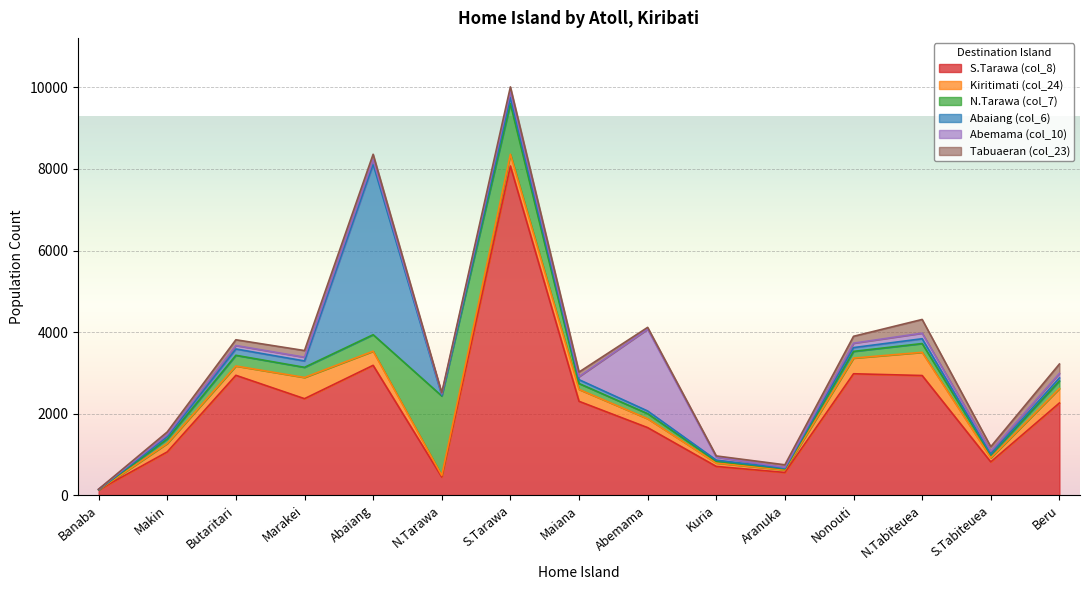

What value does the Abaiang (col_6) series have at Marakei?

156